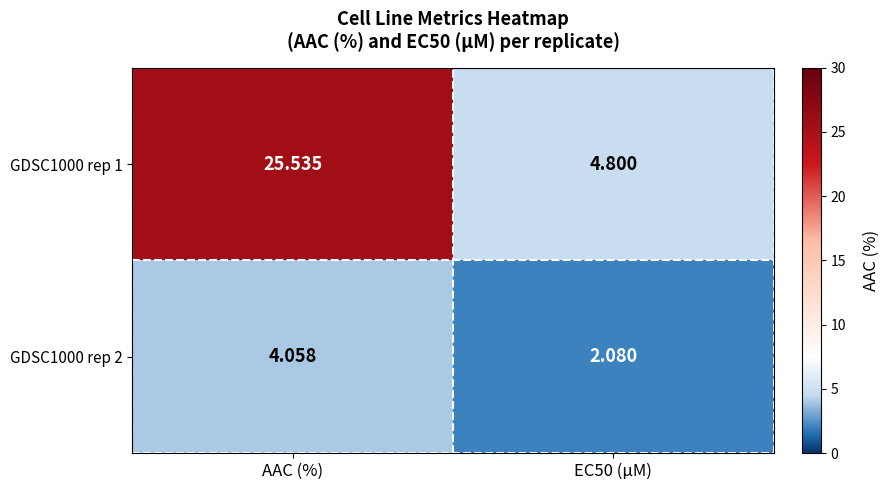

Which category has the highest value in the GDSC1000 rep 1 series?

AAC (%)